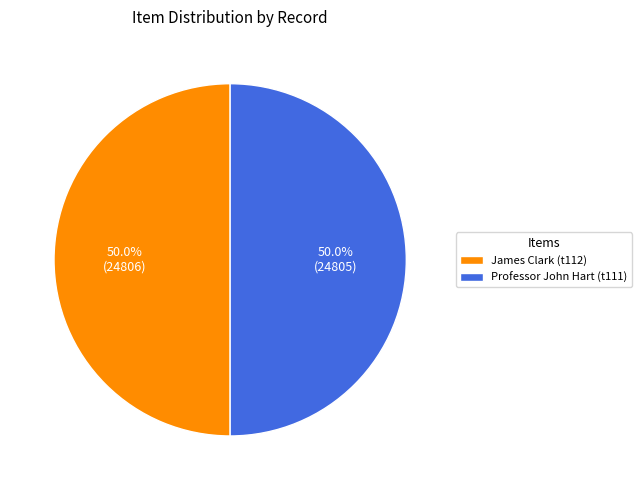

How many segments does this pie chart have?

2